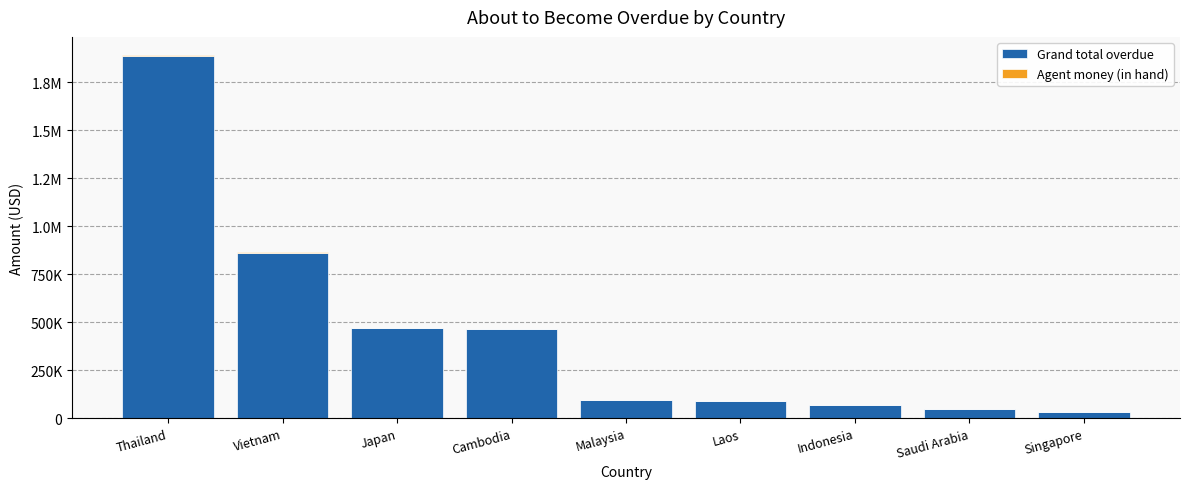

What is the value of the Grand total overdue bar at the 5th from the left?

96882.8